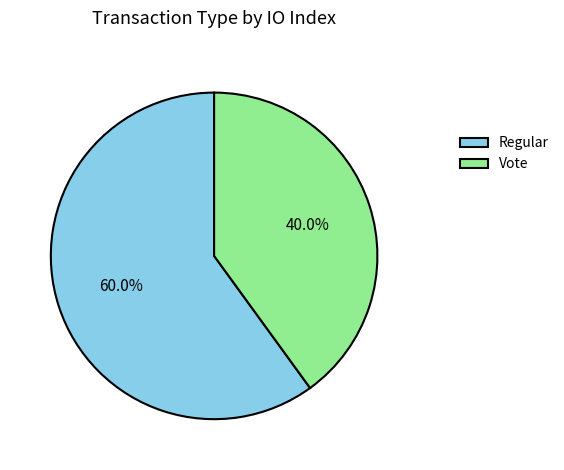

To the nearest percent, what portion does Regular represent?

60%